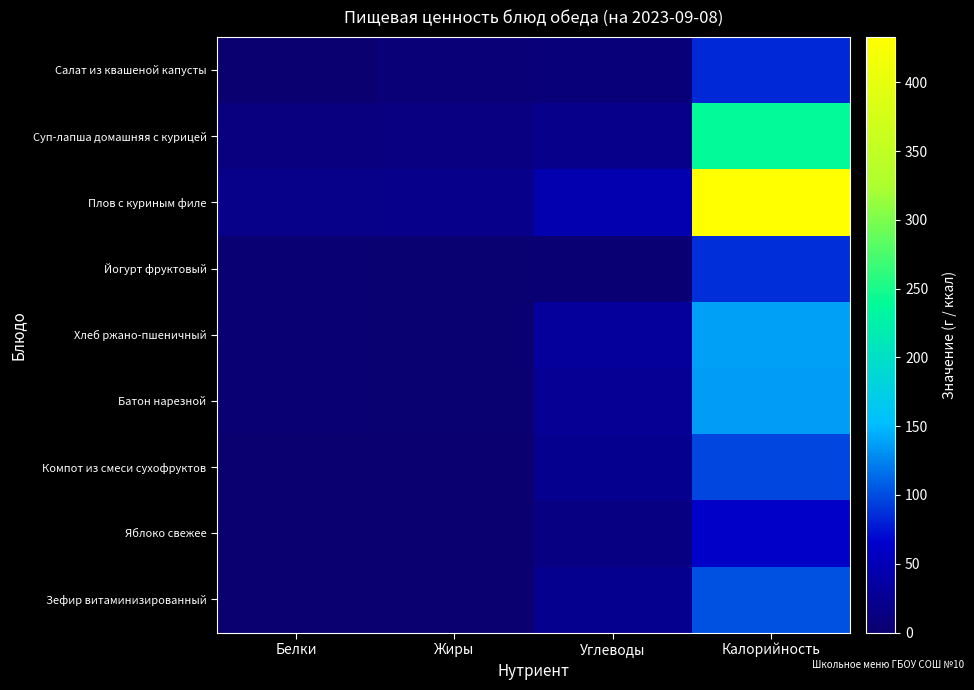

What is the maximum value shown in the chart?

433.1